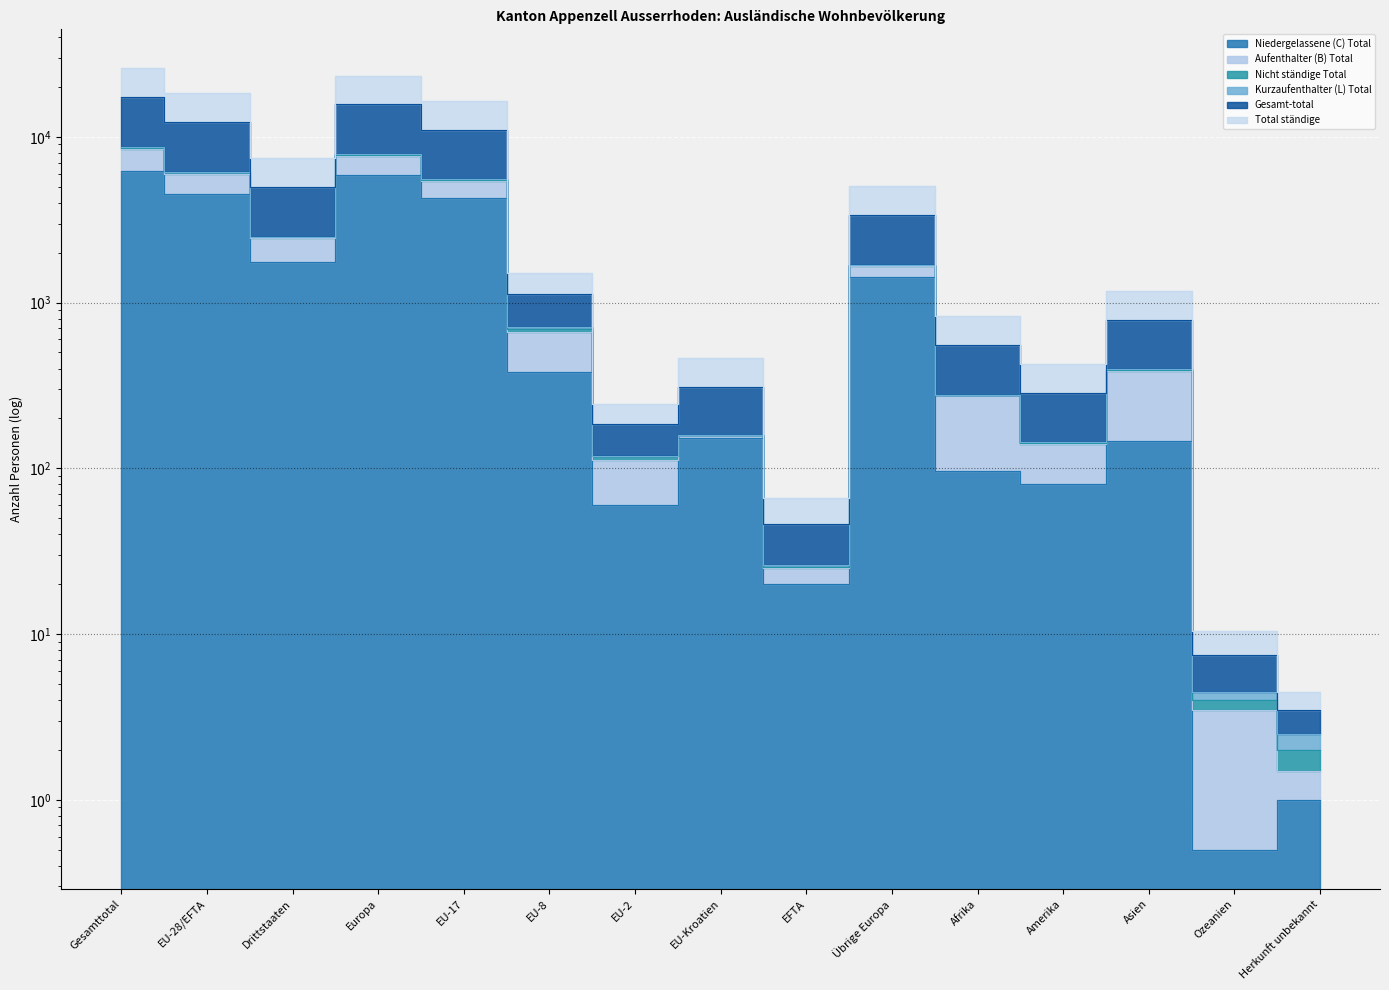

How many interior local peaks does the Gesamt-total series have?

4